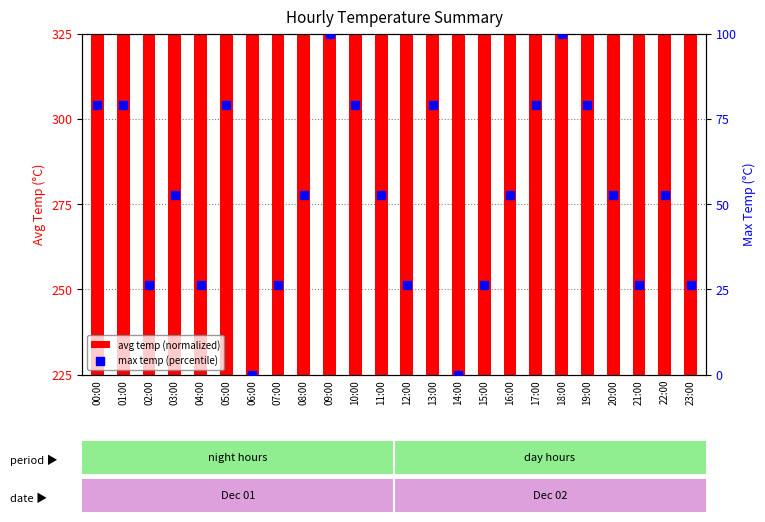

What are all the series names shown in the legend?

avg temp (normalized), max temp (percentile)